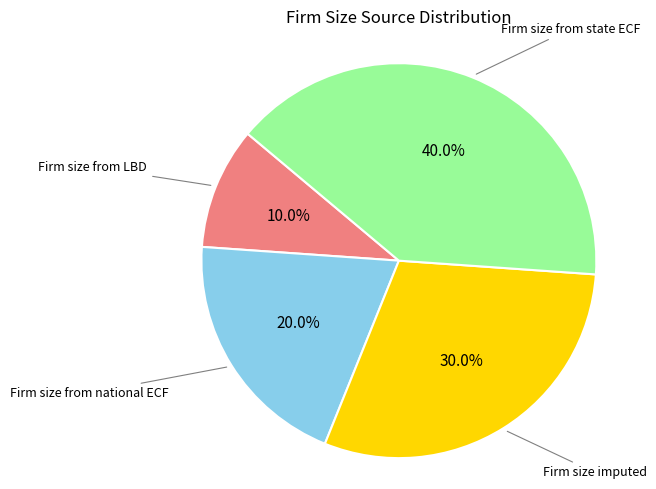

Does any single category account for the majority?

No